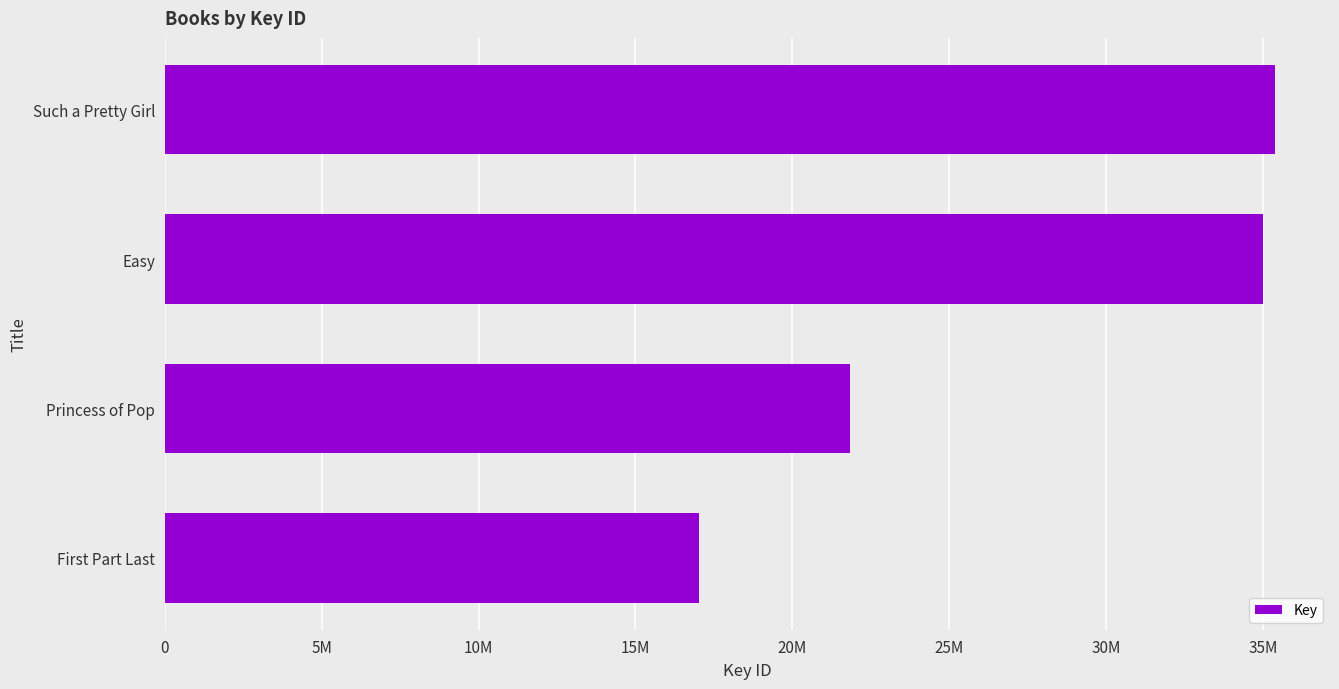

Which category has the highest value across all series?

Such a Pretty Girl